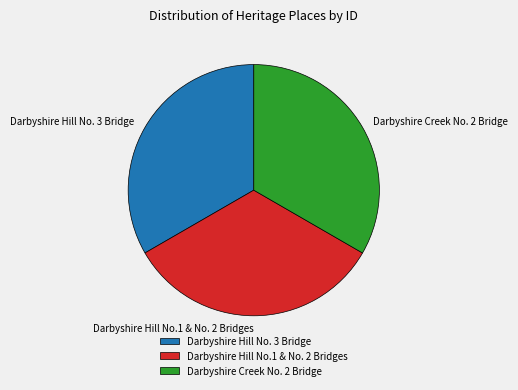

What is the ratio of the value at Darbyshire Hill No. 3 Bridge to the value at Darbyshire Creek No. 2 Bridge?

1.0